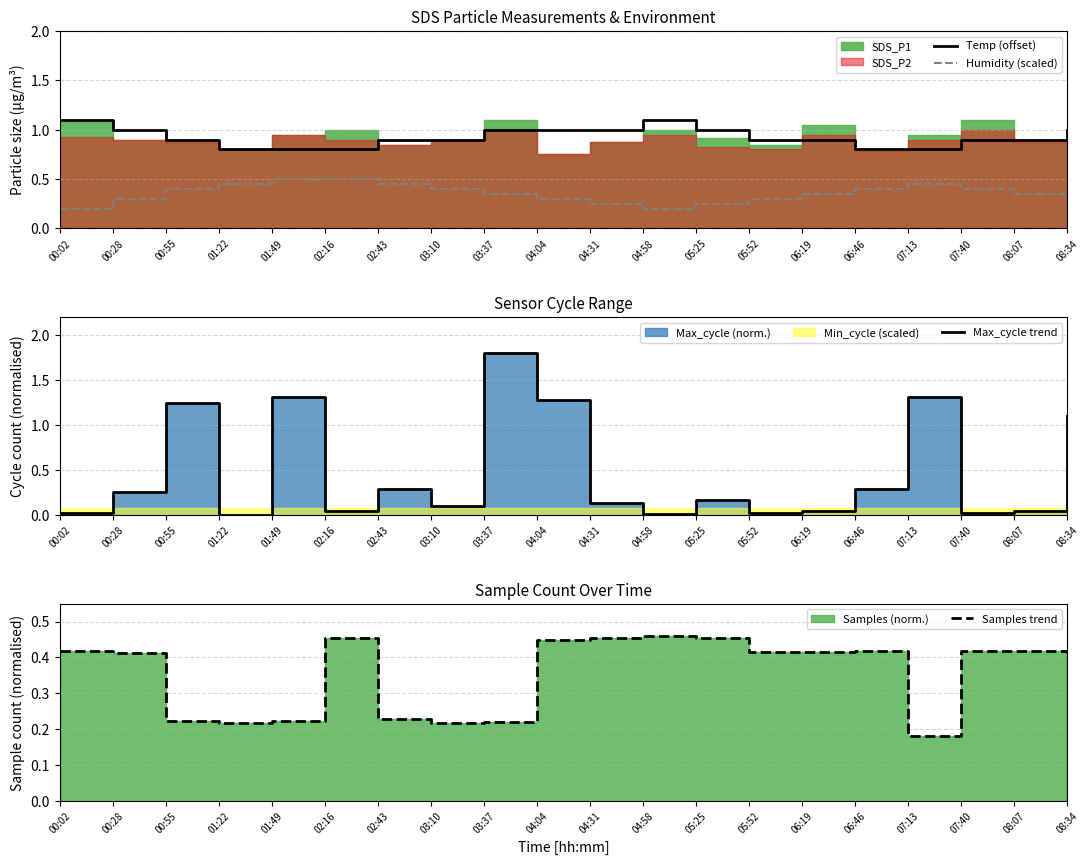

True or false: Samples trend and Temp (offset) intersect in this chart.

False